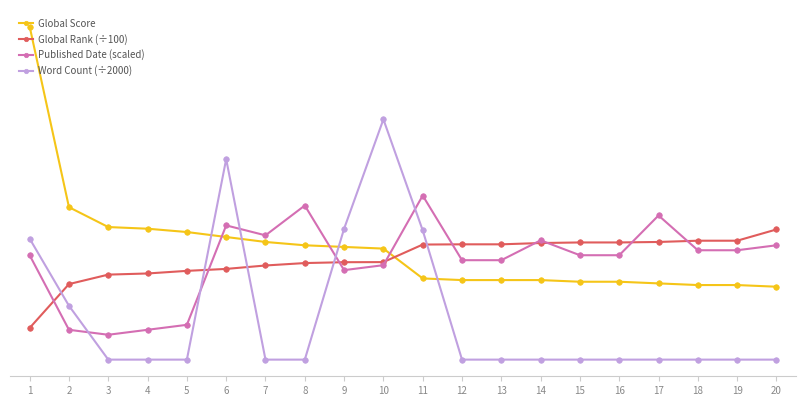

Which label corresponds to the smallest value in the chart?

3